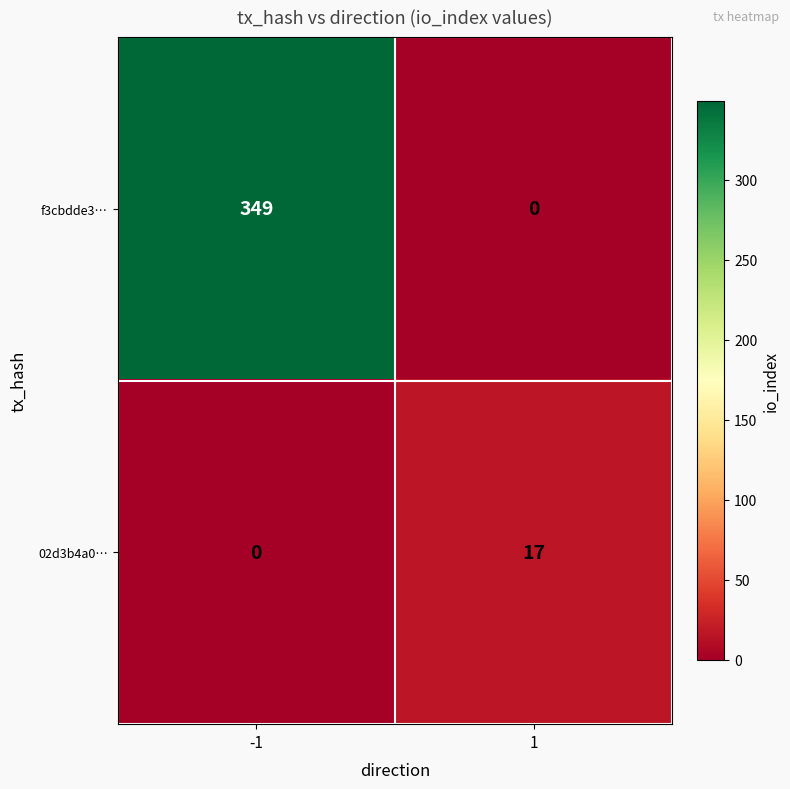

Reading left to right, transcribe all the data shown in this chart.

f3cbdde3…: -1=349	1=0
02d3b4a0…: -1=0	1=17